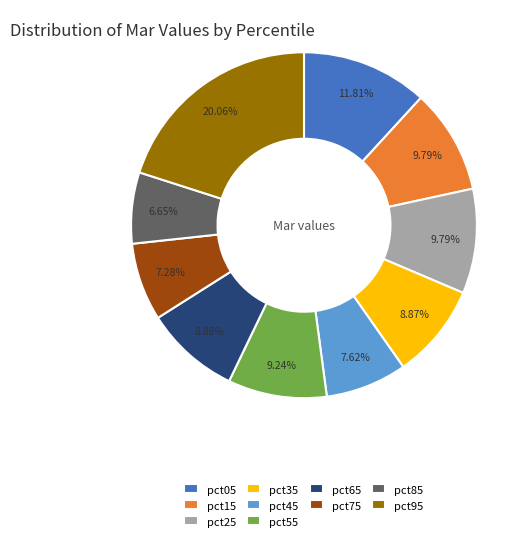

Which has a higher value, pct35 or pct15?

pct15